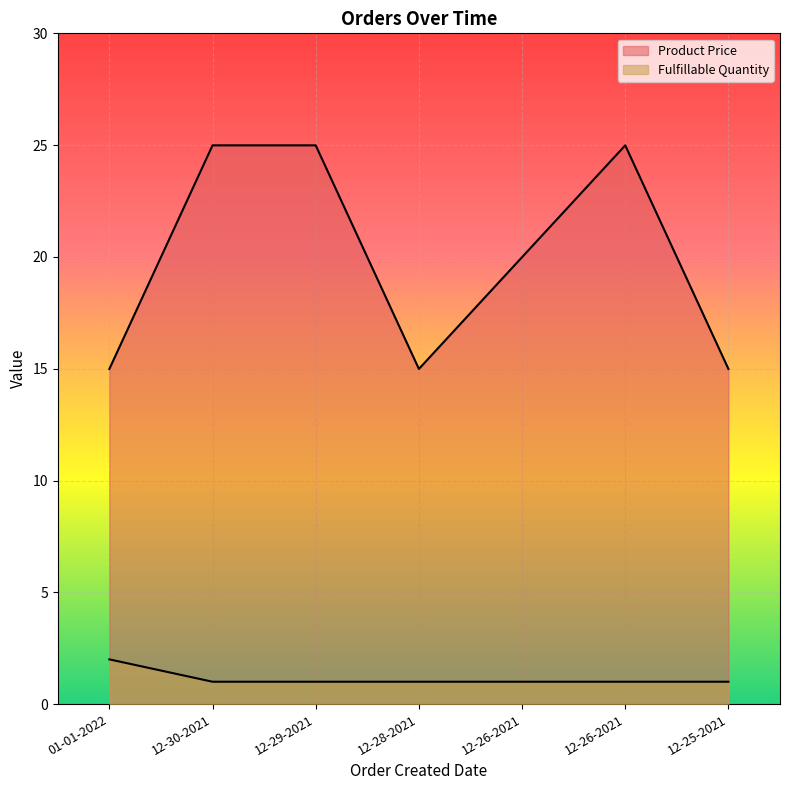

The Fulfillable Quantity series shows 1.0 at 12-26-2021. True or false?

True